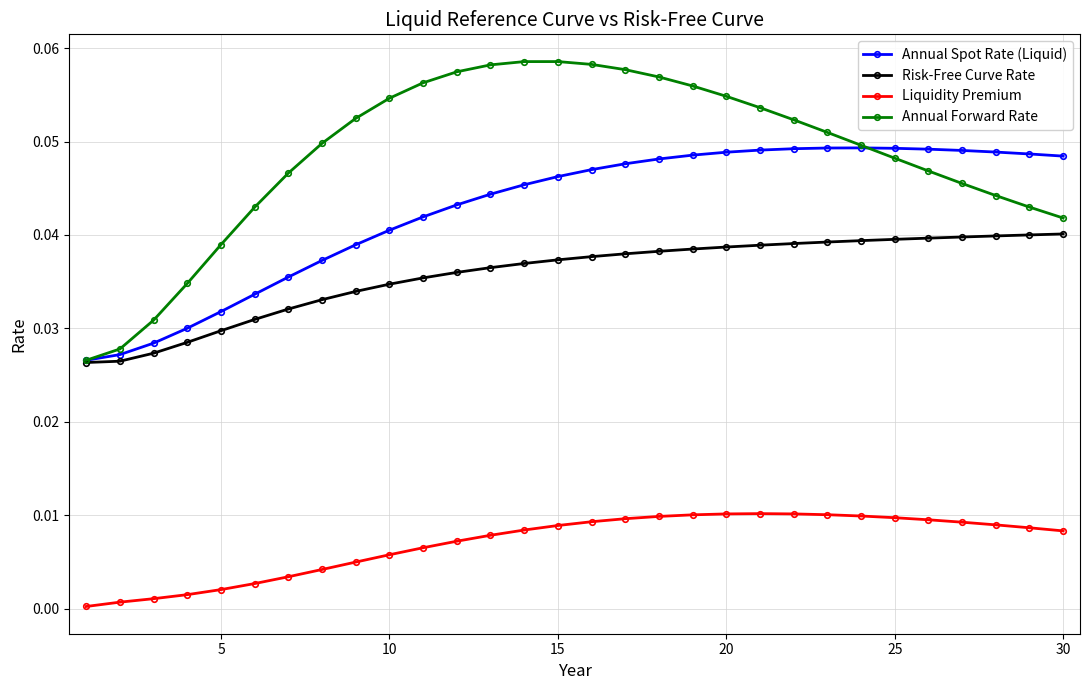

Which series has the largest total across all categories?

Annual Forward Rate